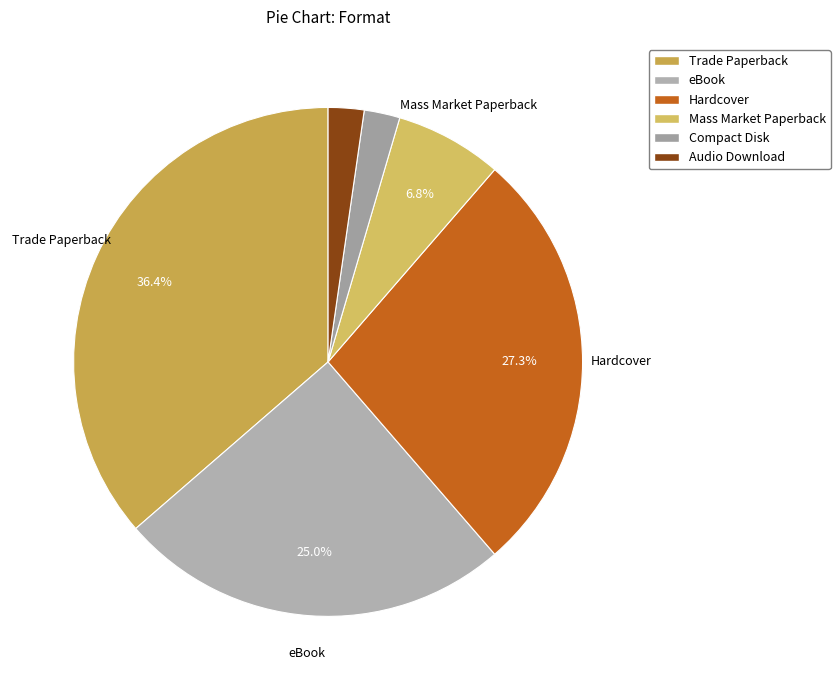

Is there any slice that represents more than half of the pie?

No